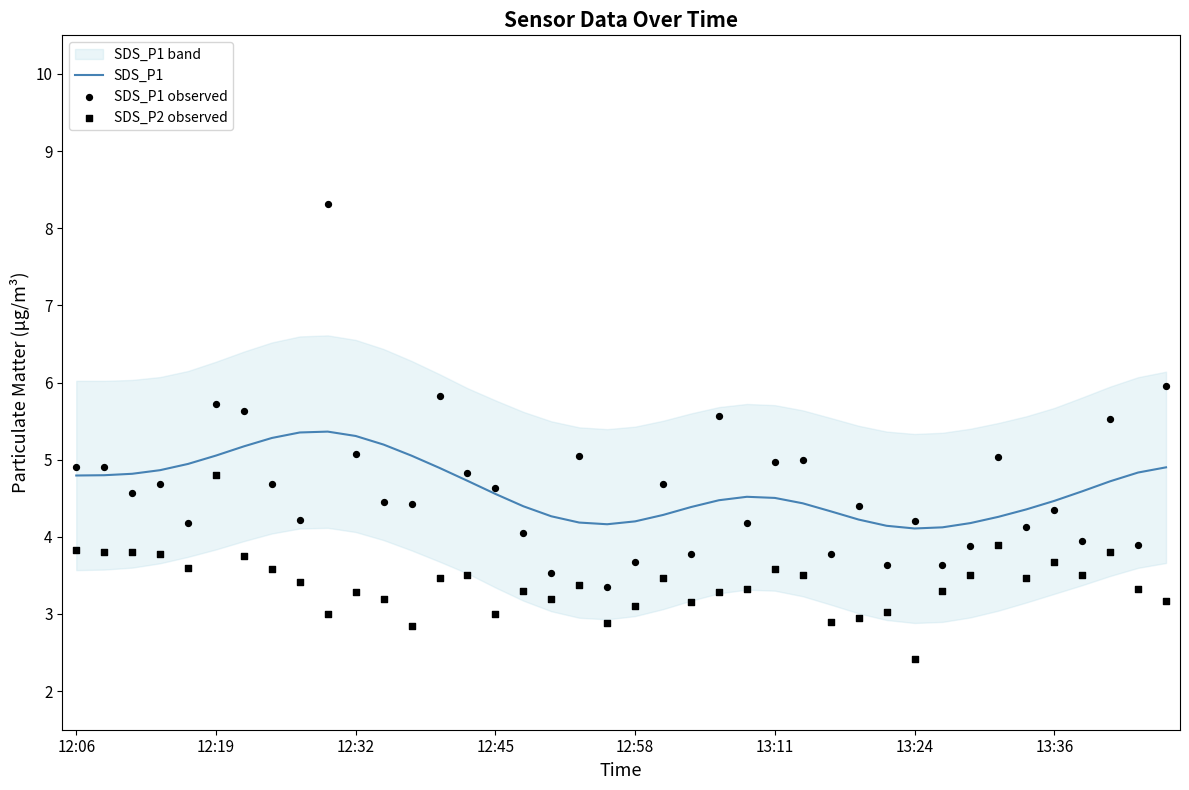

Which series reaches the maximum Y coordinate?

SDS_P1 observed